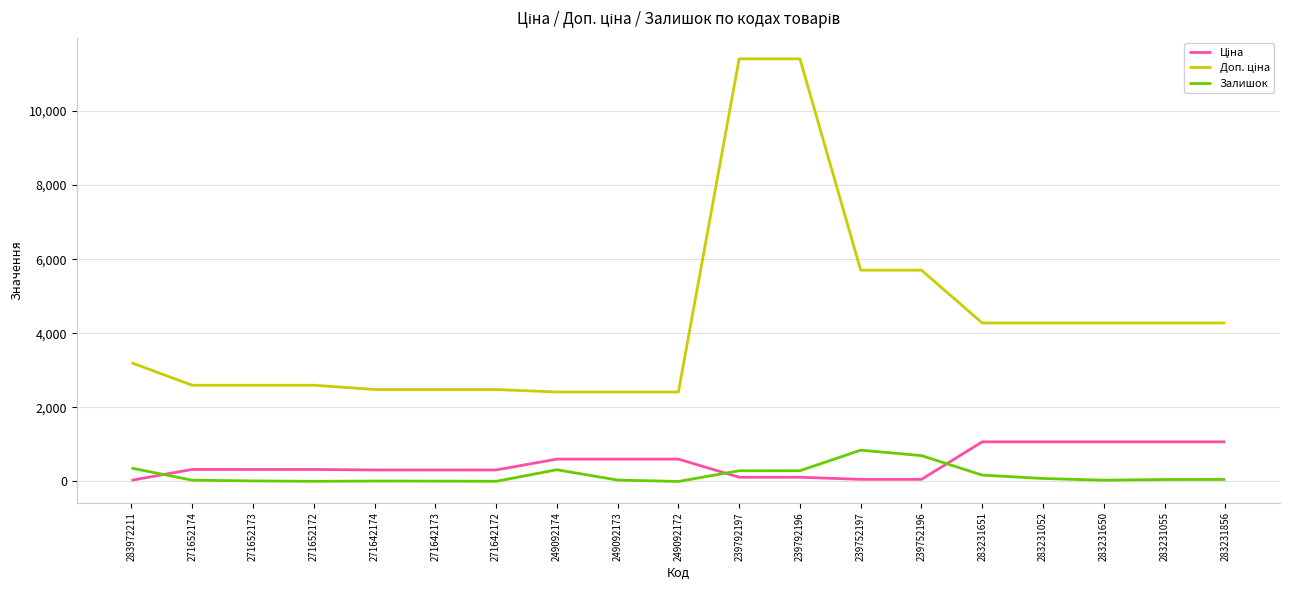

What is the difference between the maximum and minimum values in the Залишок series?

845.0